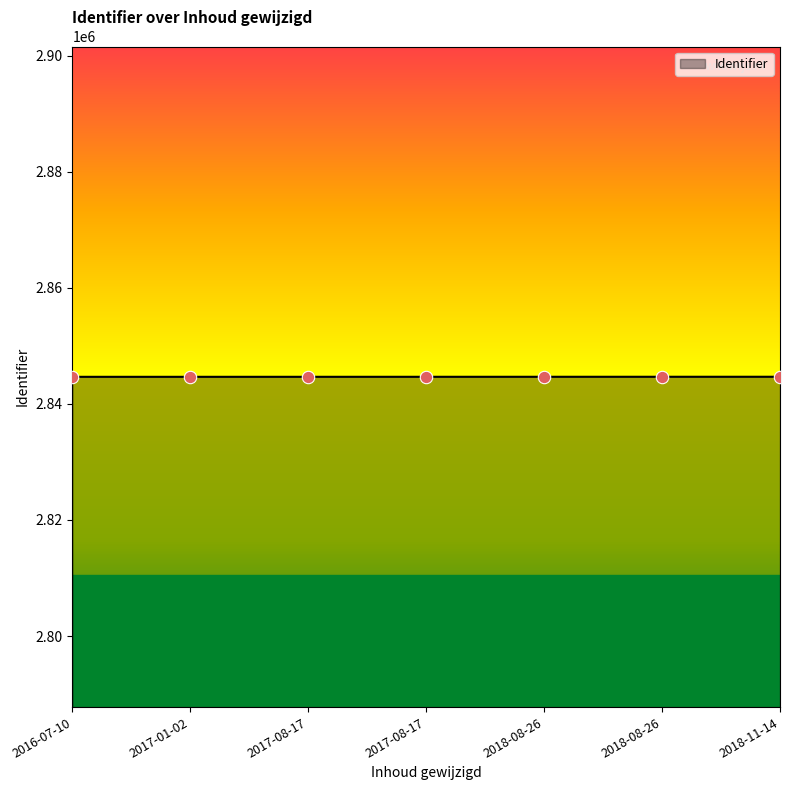

Count the number of data series in this chart.

1